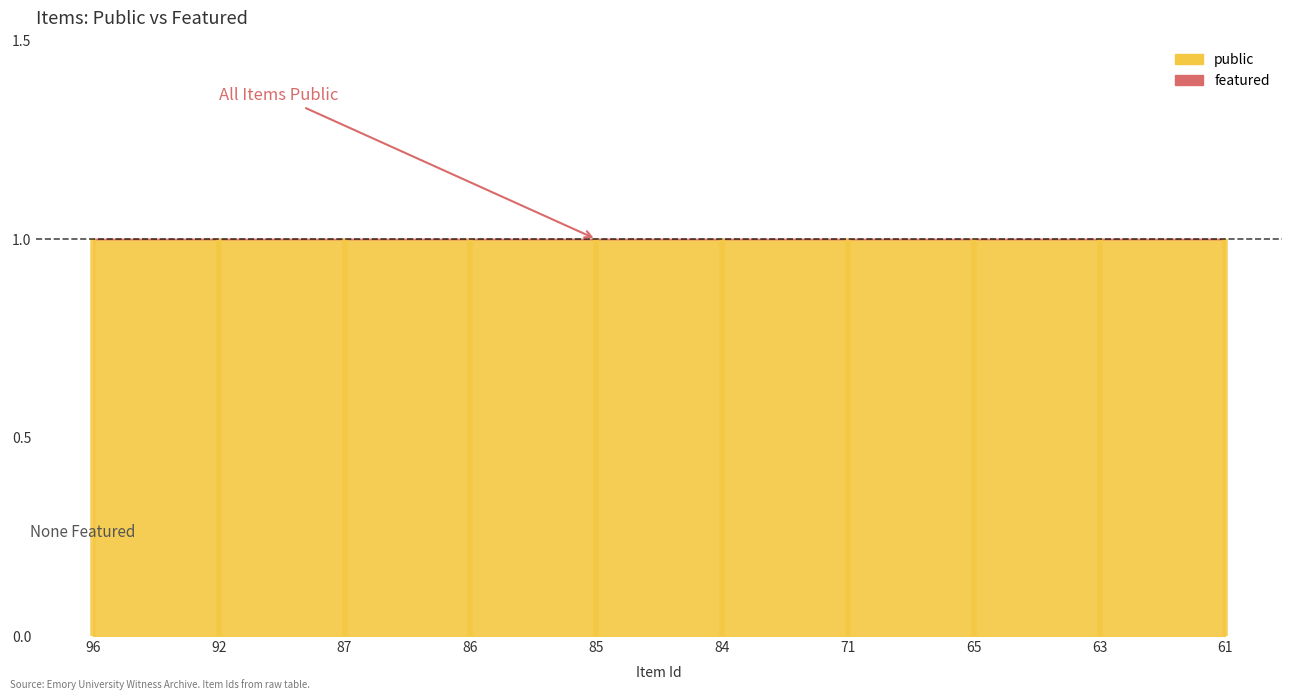

Reading left to right, what are all the values shown in this chart?

public: 1	1	1	1	1	1	1	1	1	1
featured: 0	0	0	0	0	0	0	0	0	0